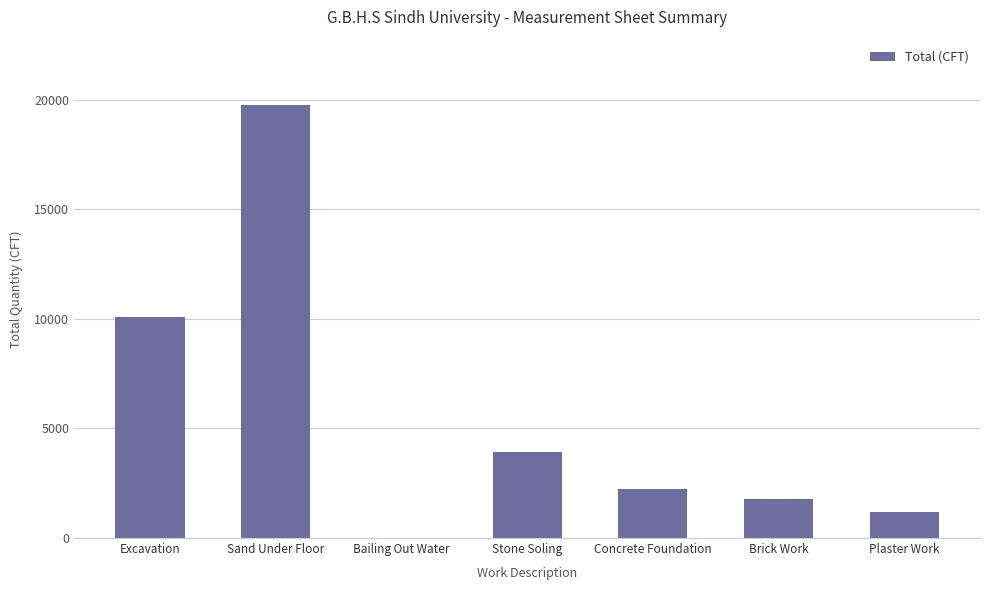

At which label does the data first exceed 2250?

Excavation